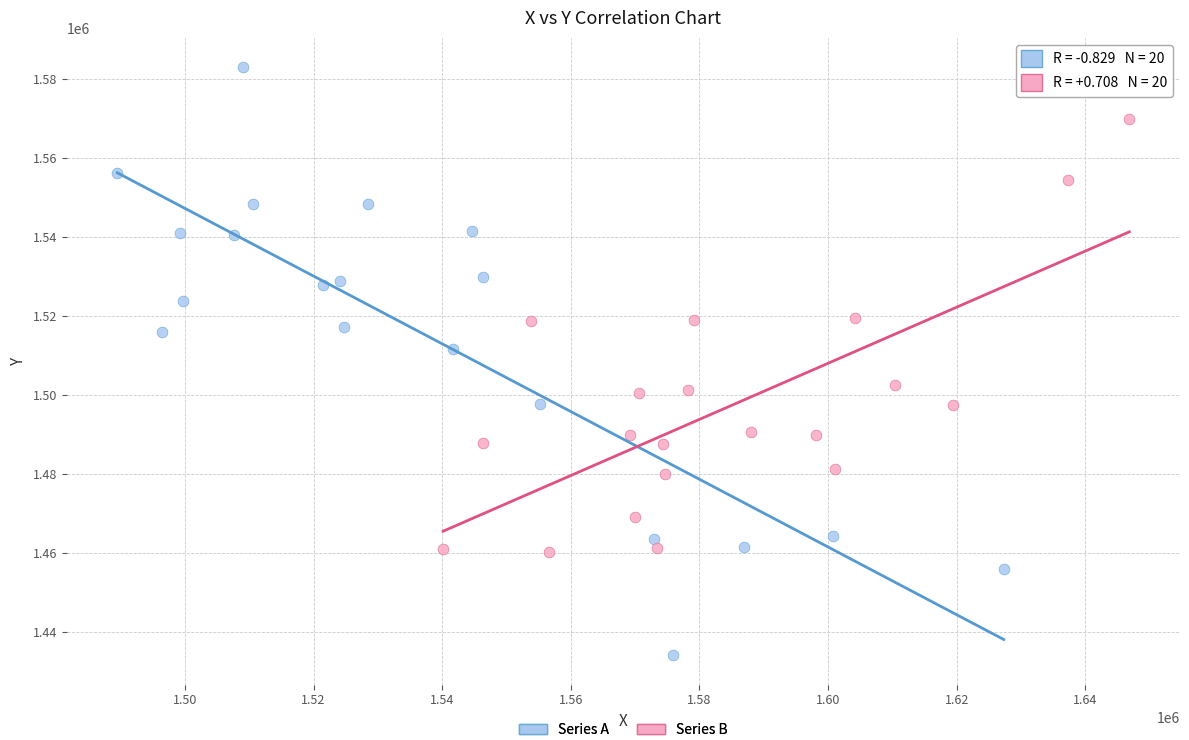

What are all the series names shown in the legend?

Series A, Series B